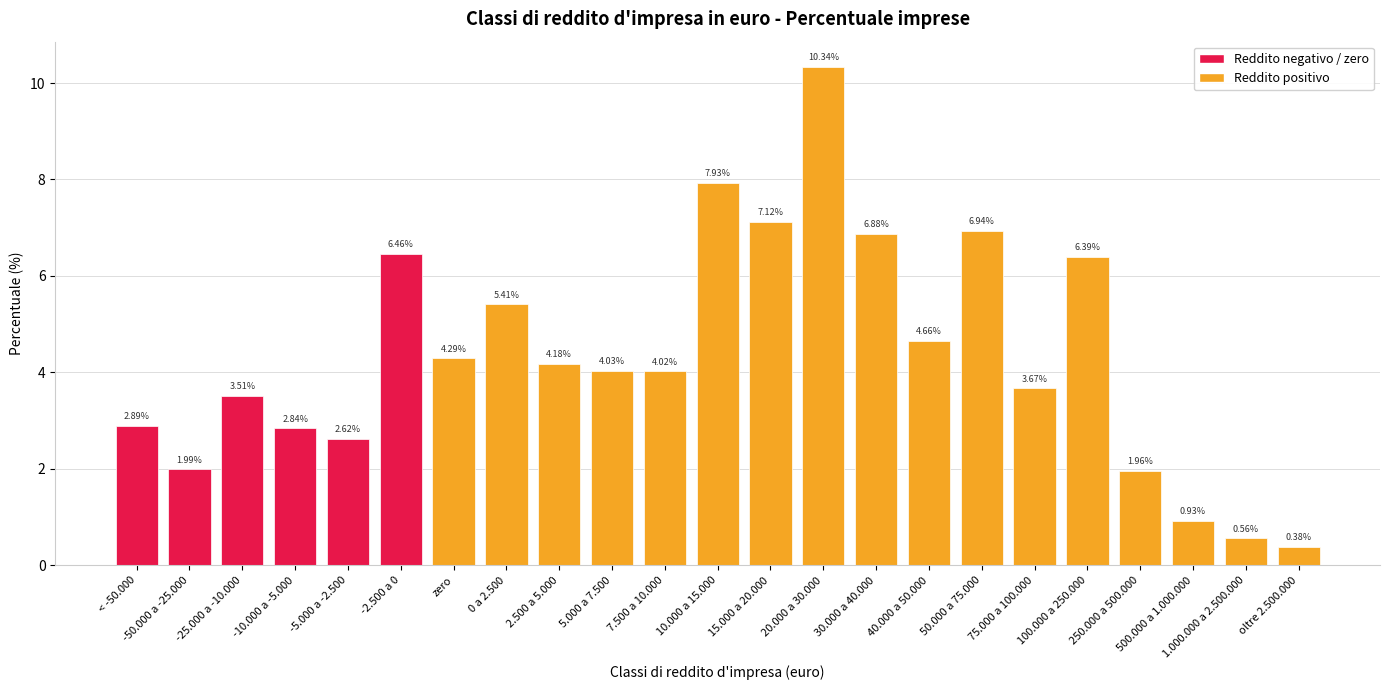

Rank the categories by value from lowest to highest.

oltre 2.500.000, 1.000.000 a 2.500.000, 500.000 a 1.000.000, 250.000 a 500.000, -50.000 a -25.000, -5.000 a -2.500, -10.000 a -5.000, < -50.000, -25.000 a -10.000, 75.000 a 100.000, 7.500 a 10.000, 5.000 a 7.500, 2.500 a 5.000, zero, 40.000 a 50.000, 0 a 2.500, 100.000 a 250.000, -2.500 a 0, 30.000 a 40.000, 50.000 a 75.000, 15.000 a 20.000, 10.000 a 15.000, 20.000 a 30.000